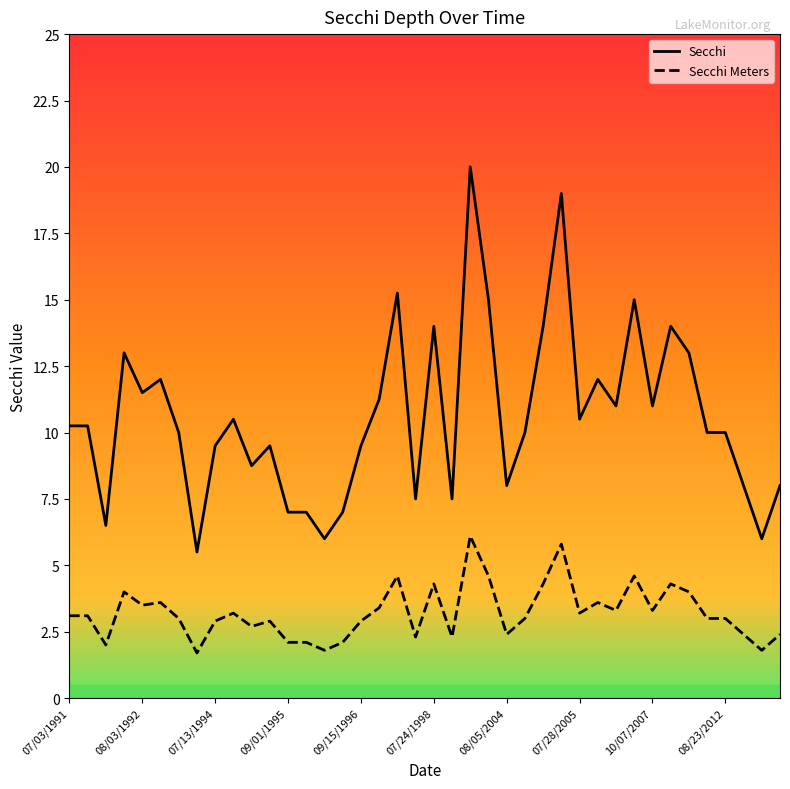

What is the difference between the maximum and minimum values in the Secchi series?

14.5